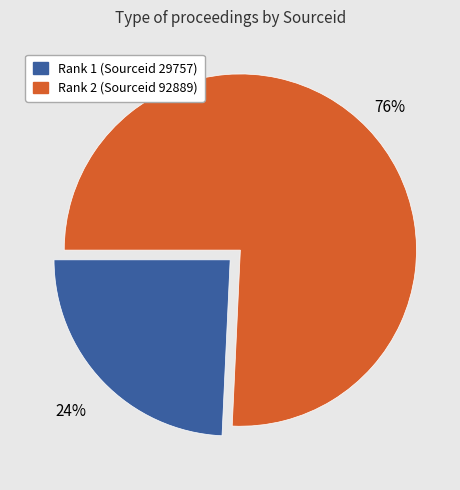

Does any single category account for the majority?

Yes